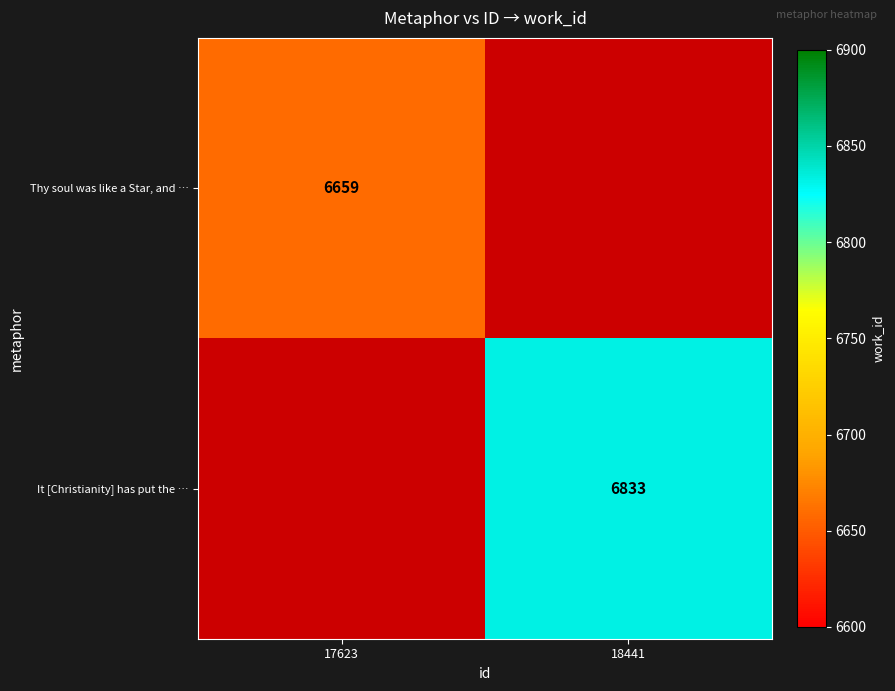

The value of It [Christianity] has put the … at 18441 is 2950.9. True or false?

False